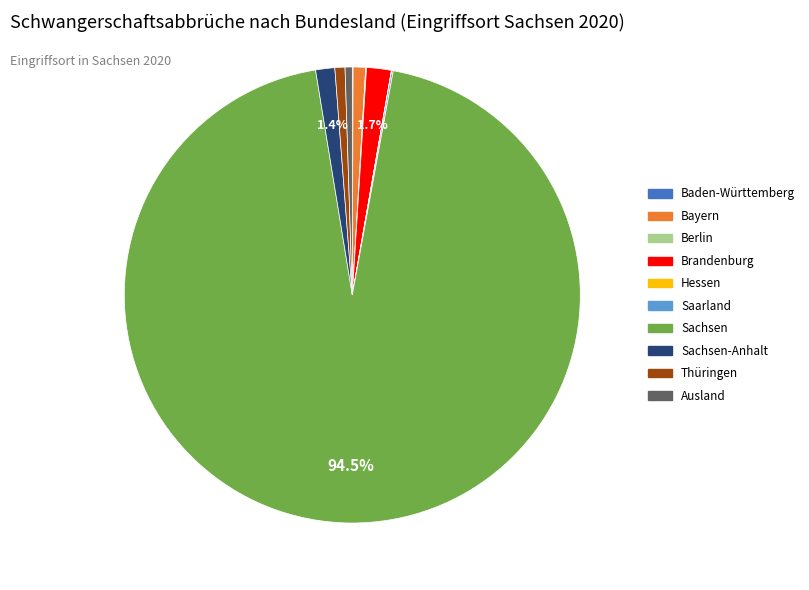

Does any single category account for the majority?

Yes